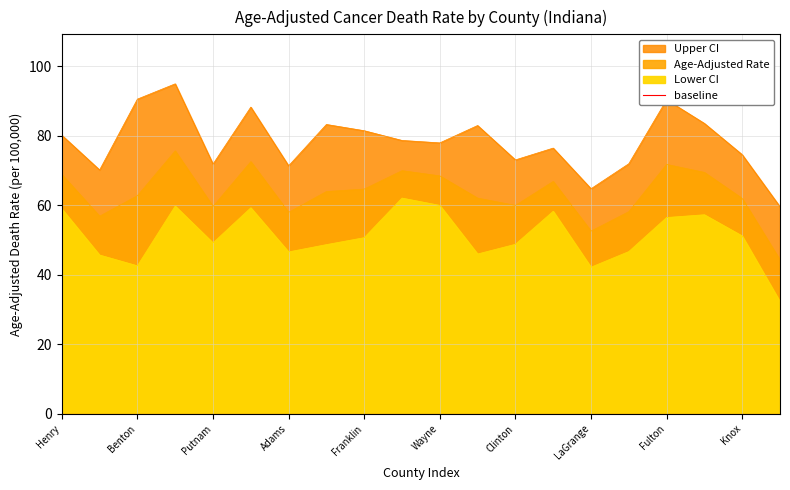

Is it true that Age-Adjusted Rate equals 32.0 at Grant?

False